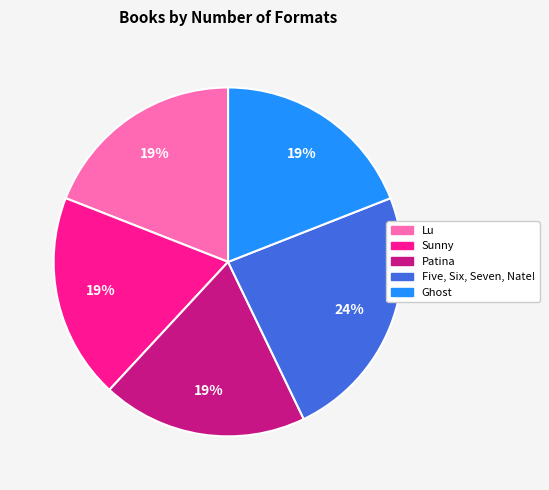

To the nearest percent, what percentage of the pie is Patina?

19%